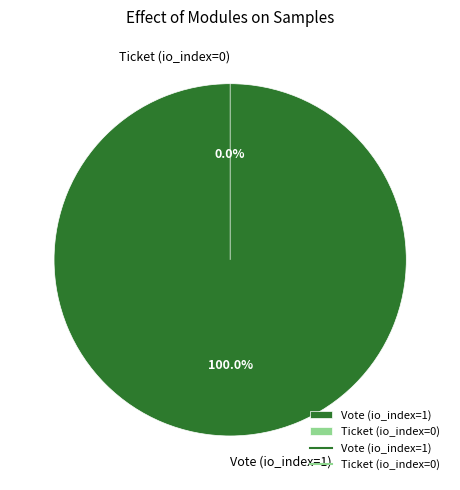

Count the number of slices in the pie.

2